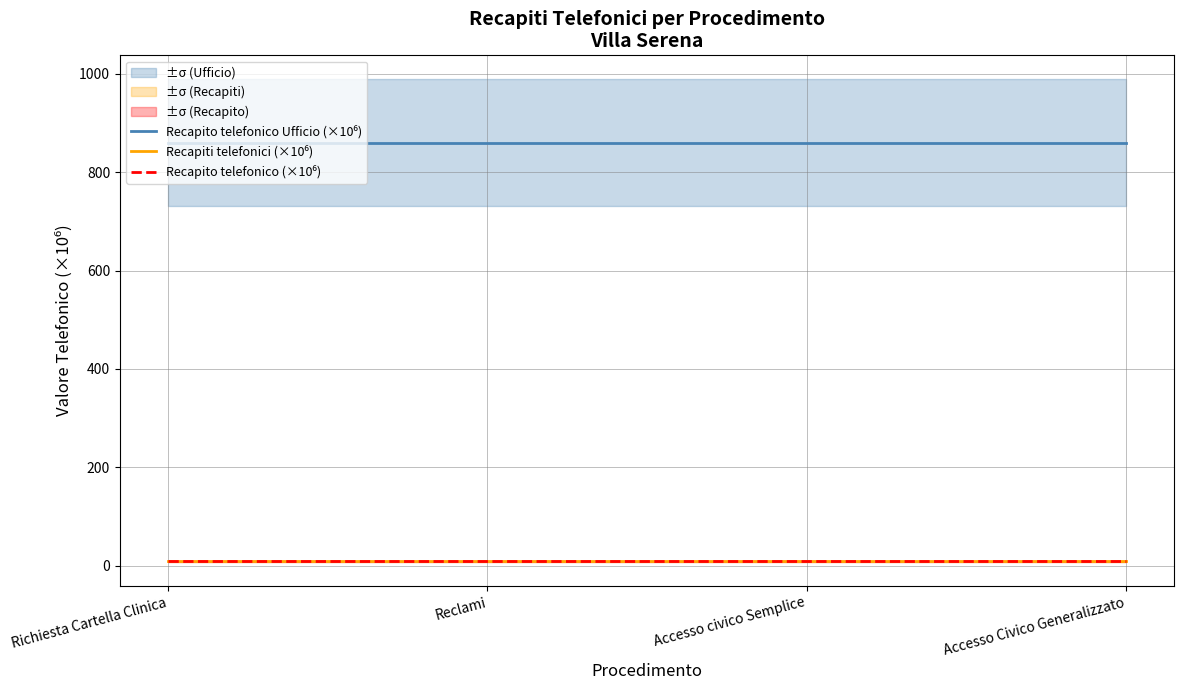

True or false: Recapiti telefonici (×10⁶) and Recapito telefonico Ufficio (×10⁶) intersect in this chart.

False